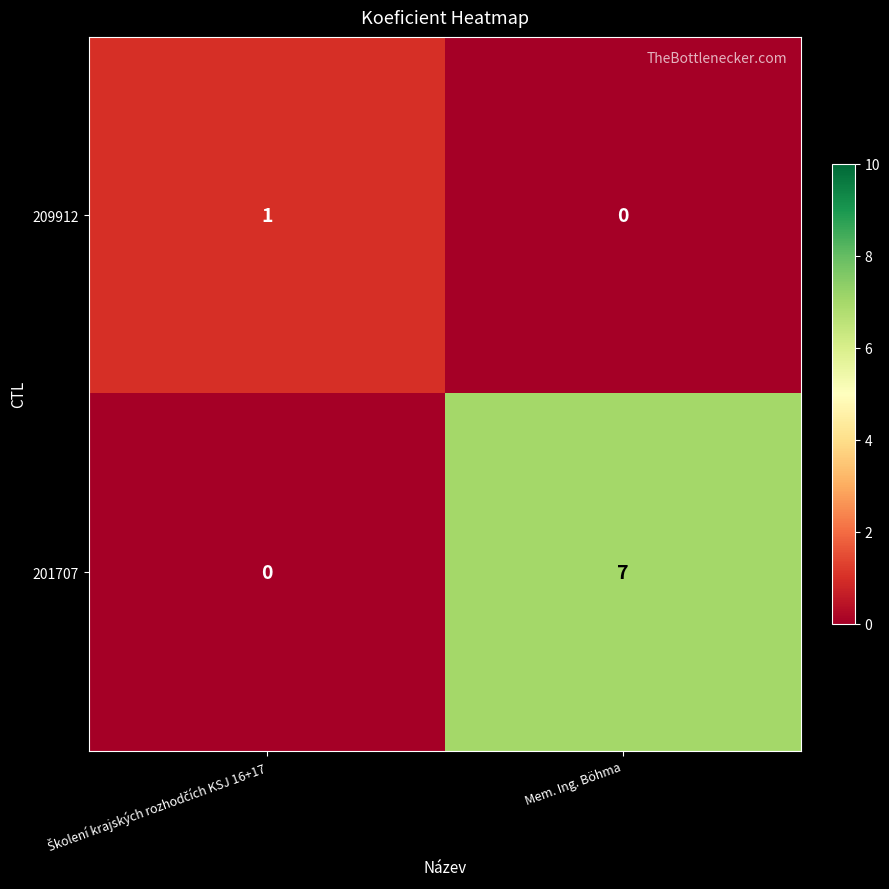

Is it true that 201707 equals 2 at Mem. Ing. Böhma?

False